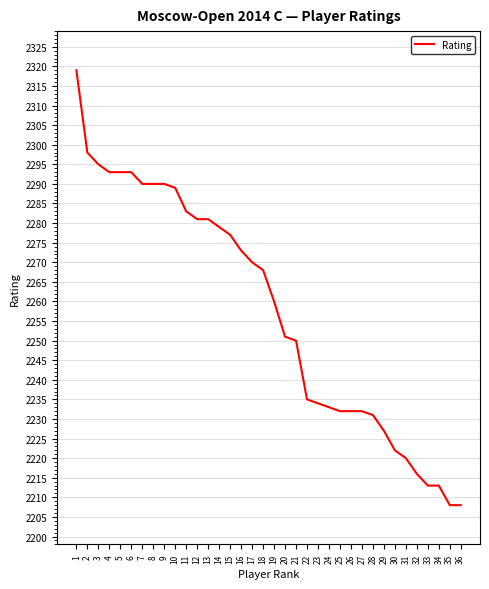

Approximately how many times larger is the value at 14 compared to 9?

1.0